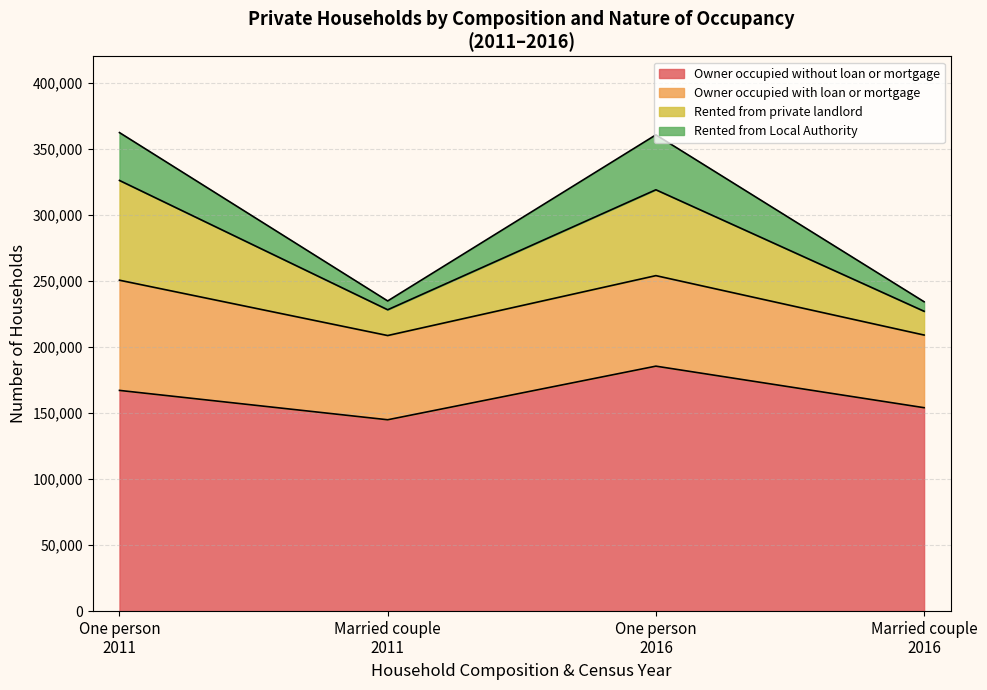

At which category does the chart reach its minimum across all series?

Married couple 2011